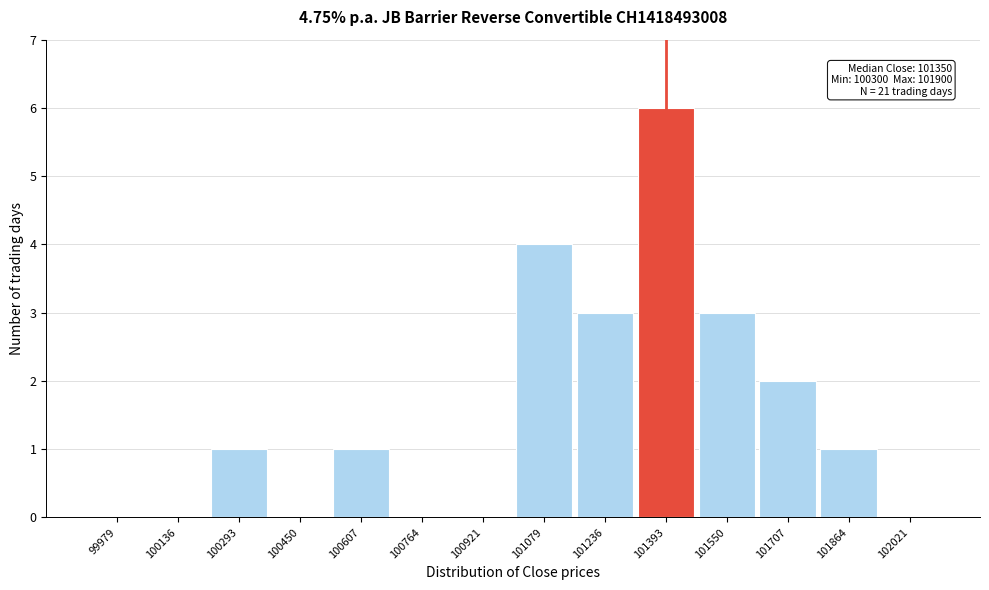

Over which range of the x-axis is the bar tallest?

101320 to 101480